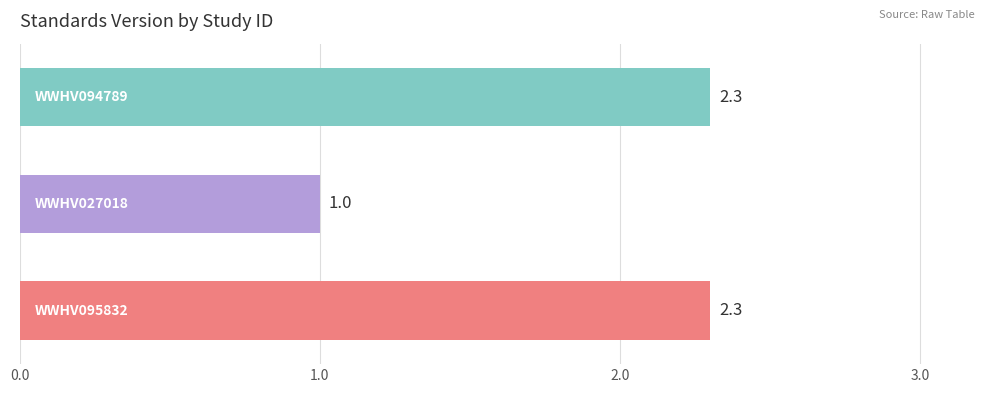

Reading bottom to top, what are all the values shown in this chart?

2.3	1.0	2.3